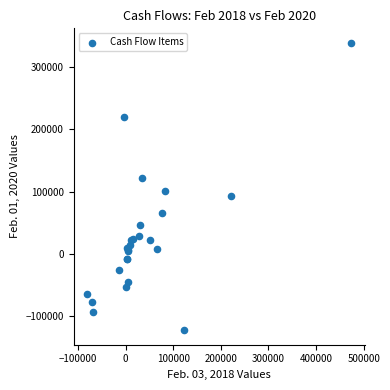

What Y value in the scatter plot is closest to 108321?

100739